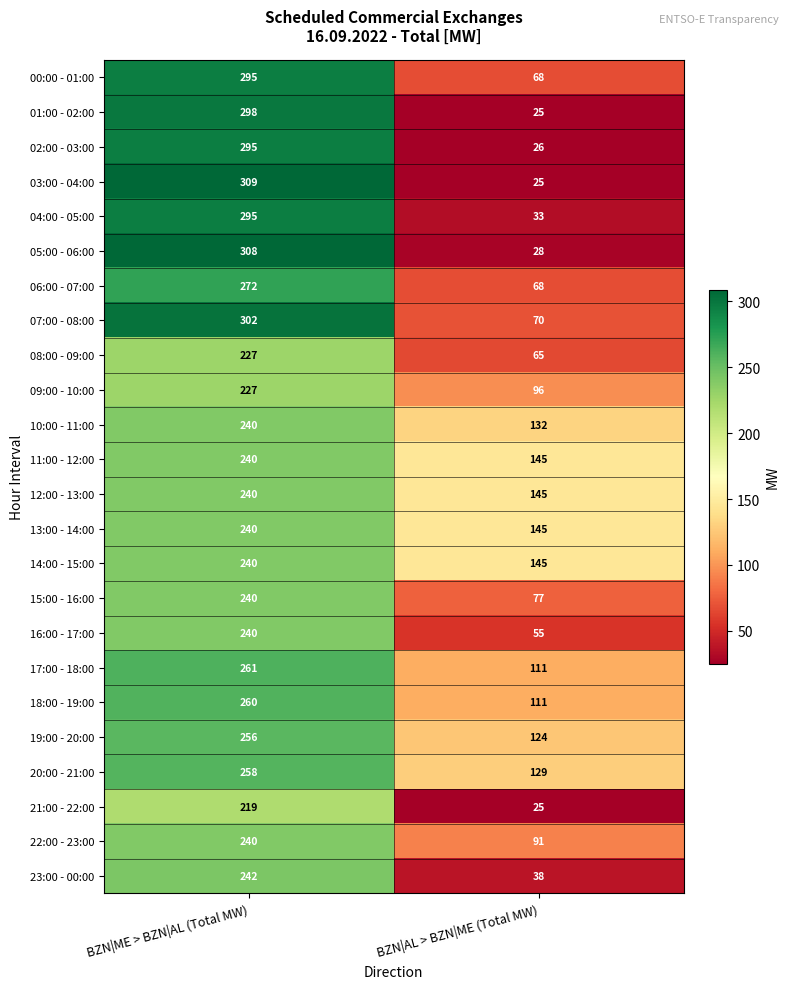

What is the total value across all series at BZN|ME > BZN|AL (Total MW)?

6244